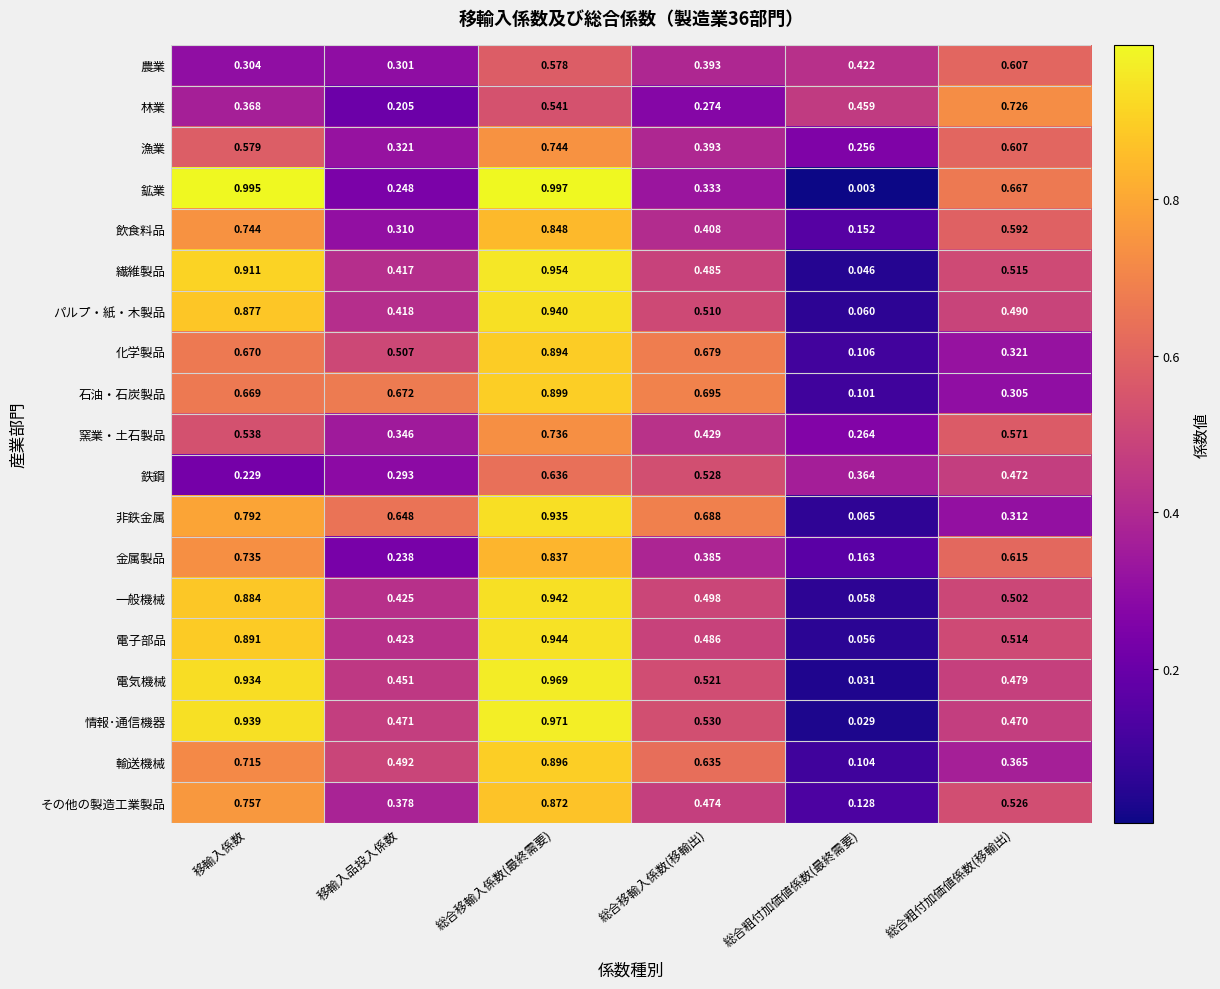

At 総合粗付加価値係数(最終需要), list the series in order from largest to smallest.

林業, 農業, 鉄鋼, 窯業・土石製品, 漁業, 金属製品, 飲食料品, その他の製造工業製品, 化学製品, 輸送機械, 石油・石炭製品, 非鉄金属, パルプ・紙・木製品, 一般機械, 電子部品, 繊維製品, 電気機械, 情報･通信機器, 鉱業